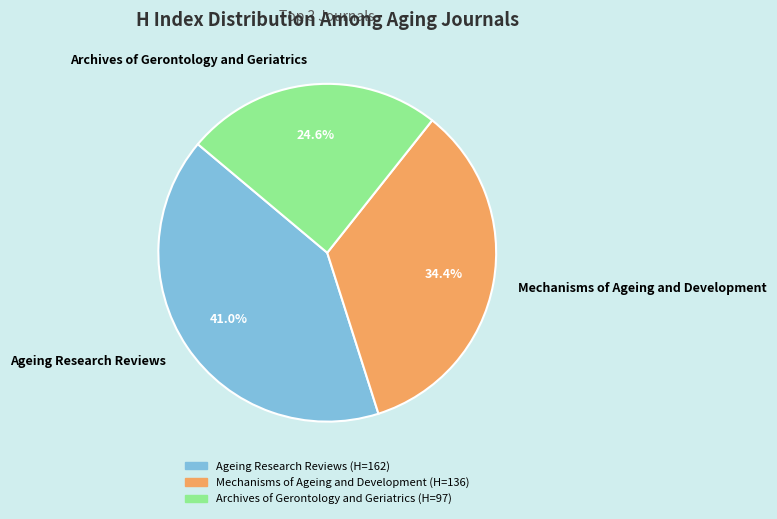

What percentage is the Archives of Gerontology and Geriatrics slice, to the nearest percent?

25%